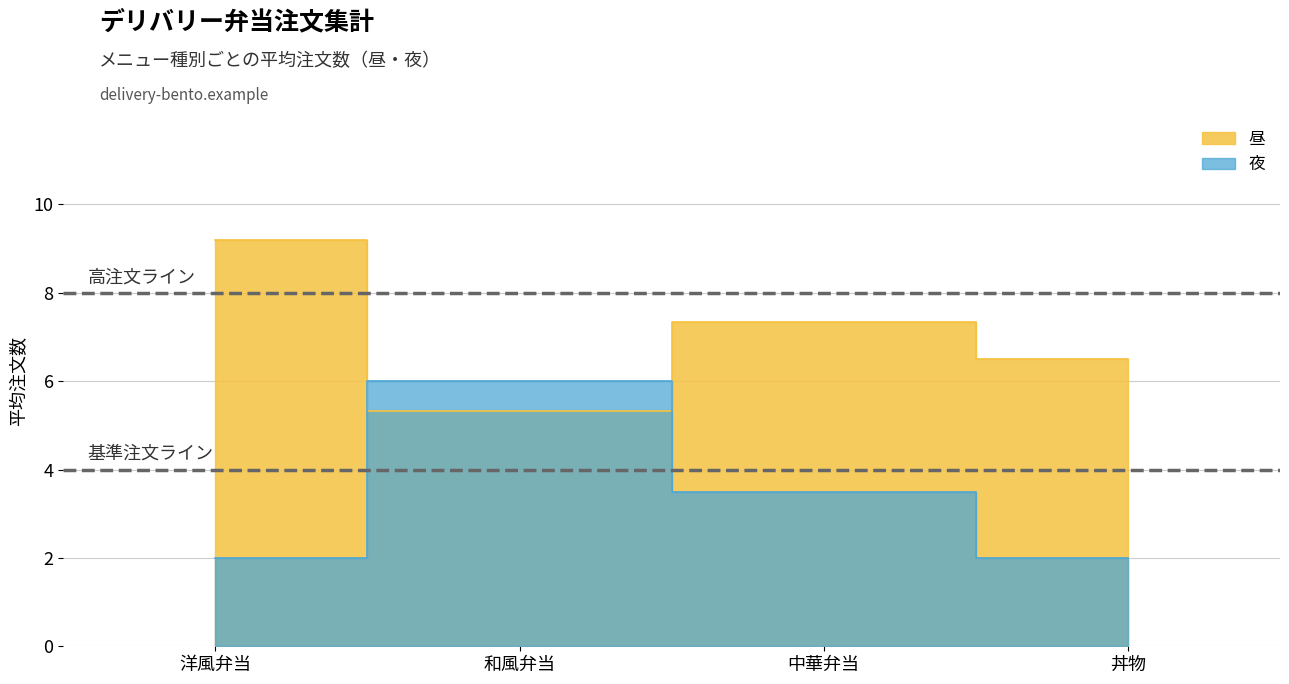

Which series has the widest spread of values?

夜